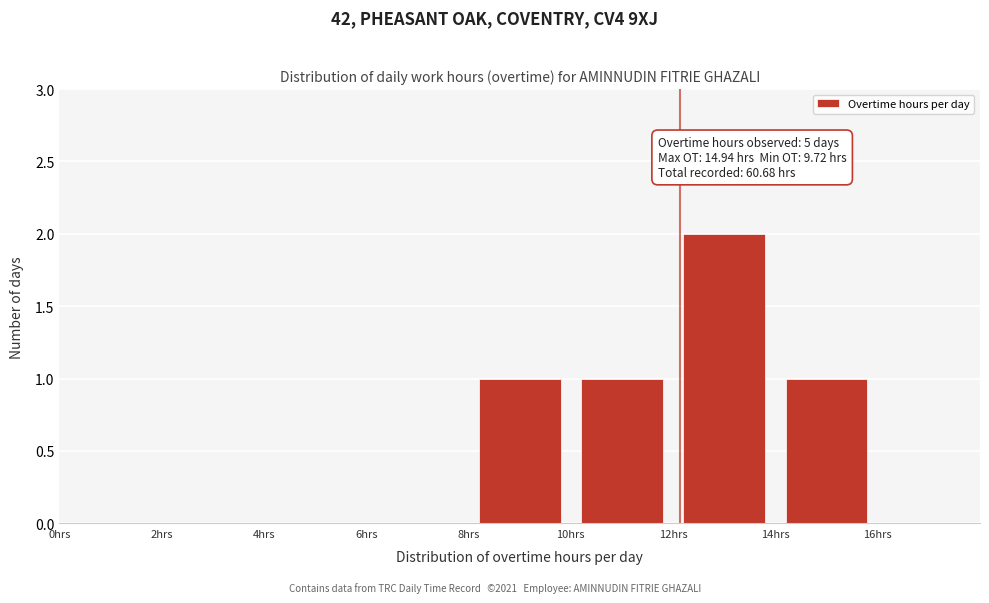

Over which range of the x-axis is the bar tallest?

12 to 14